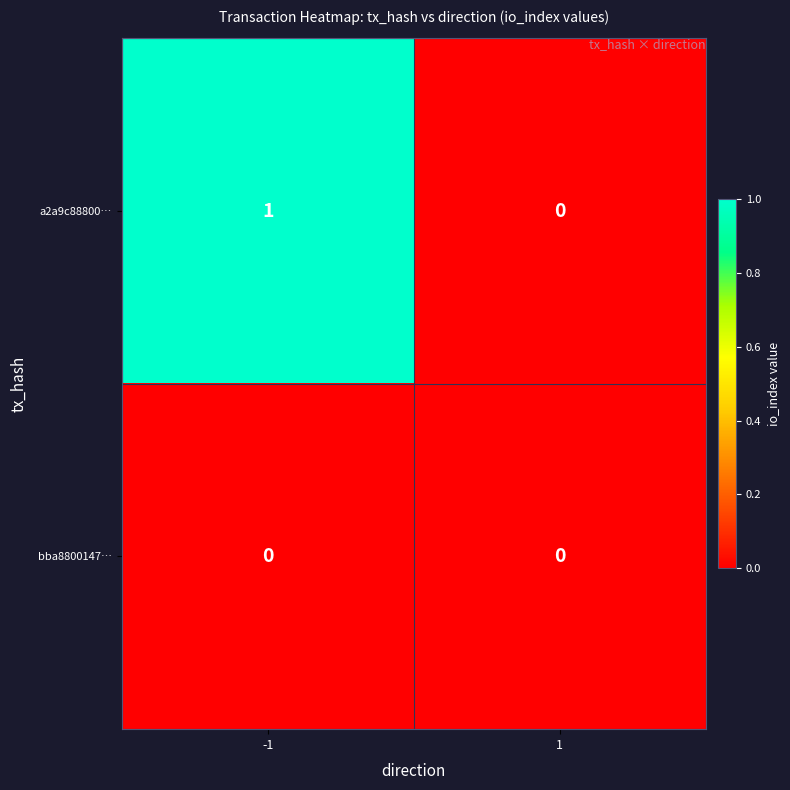

Is the value of a2a9c88800… at -1 greater than the value of bba8800147… at 1?

Yes